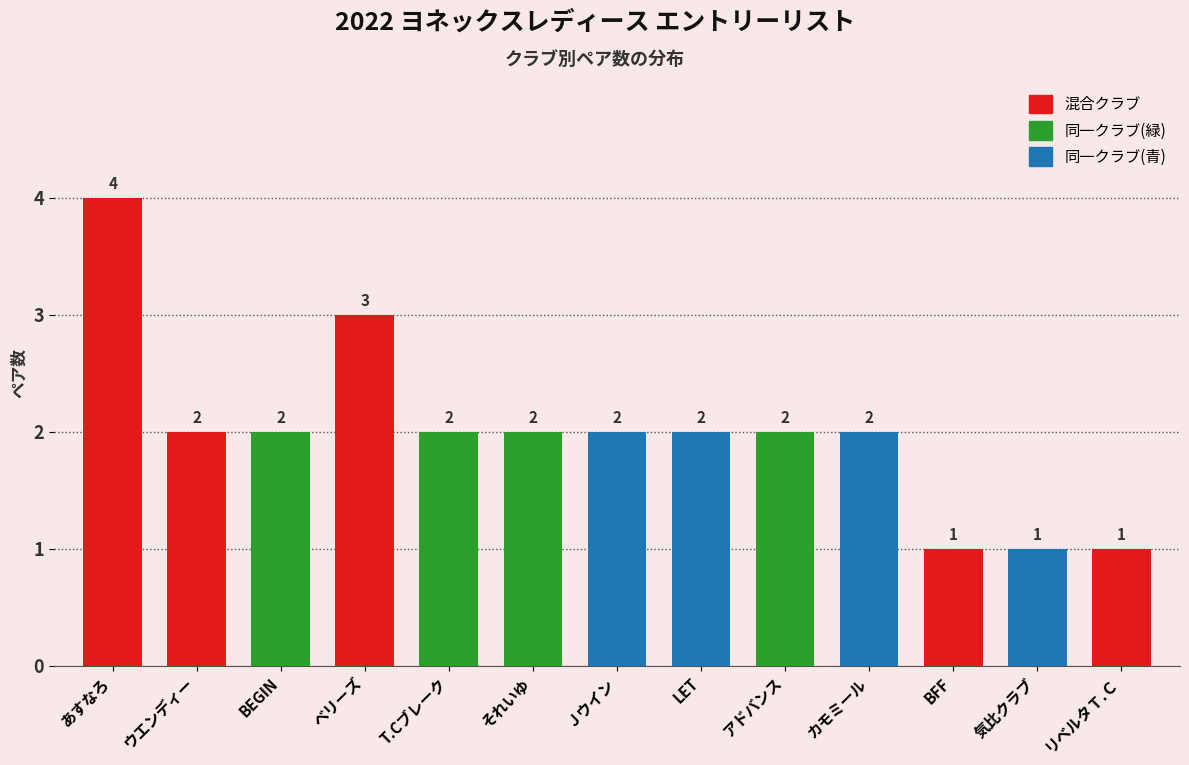

Reading right to left, what are all the values shown in this chart?

リベルタＴ.Ｃ=1	気比クラブ=1	BFF=1	カモミール=2	アドバンス=2	LET=2	Ｊウイン=2	それいゆ=2	T.Cブレーク=2	ベリーズ=3	BEGIN=2	ウエンディー=2	あすなろ=4